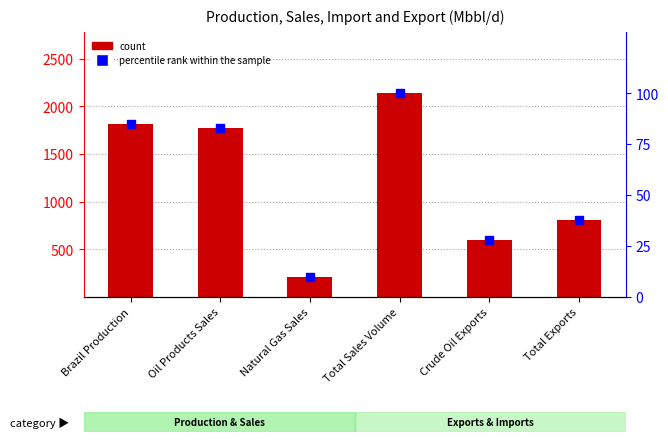

Which series has the largest Y range (max minus min)?

count